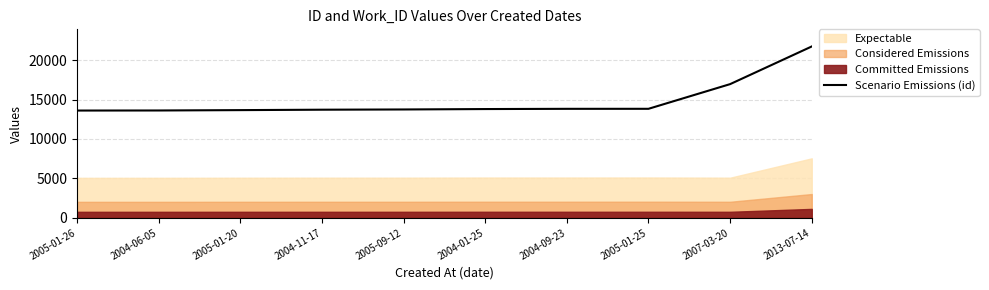

The value of Scenario Emissions (id) at 2004-09-23 is 21081. True or false?

False